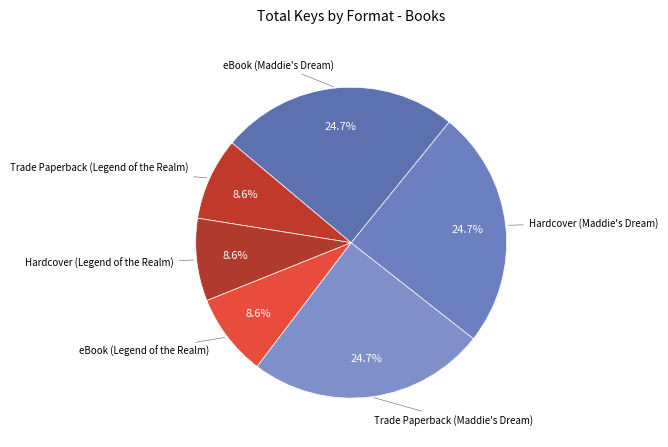

Count the number of slices in the pie.

6